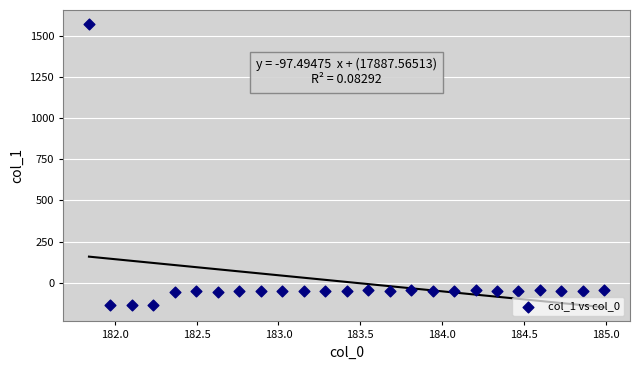

What is the range of Y values (max minus min)?

1705.7